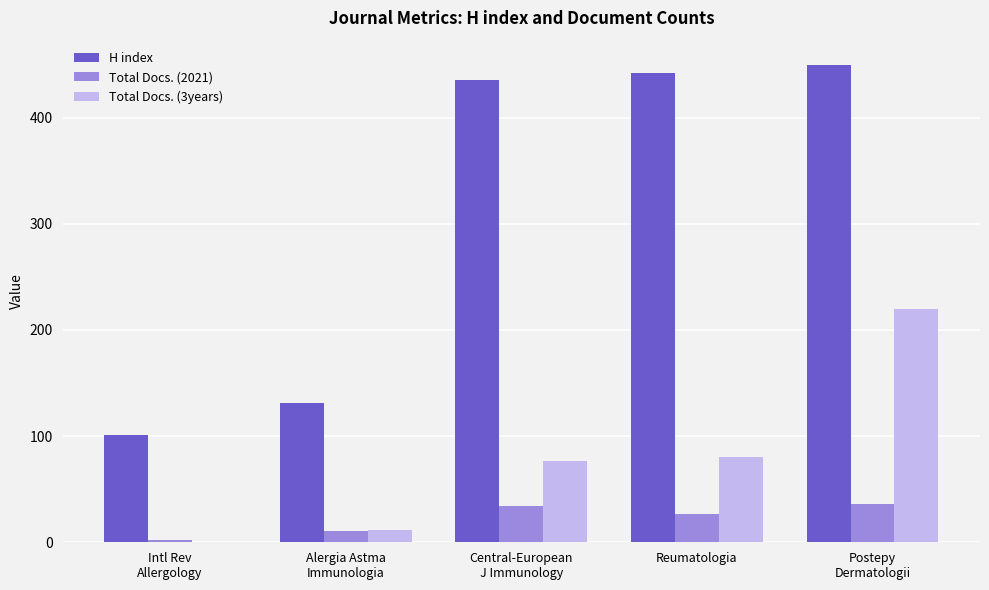

Is it true that Total Docs. (3years) equals 80 at Reumatologia?

True